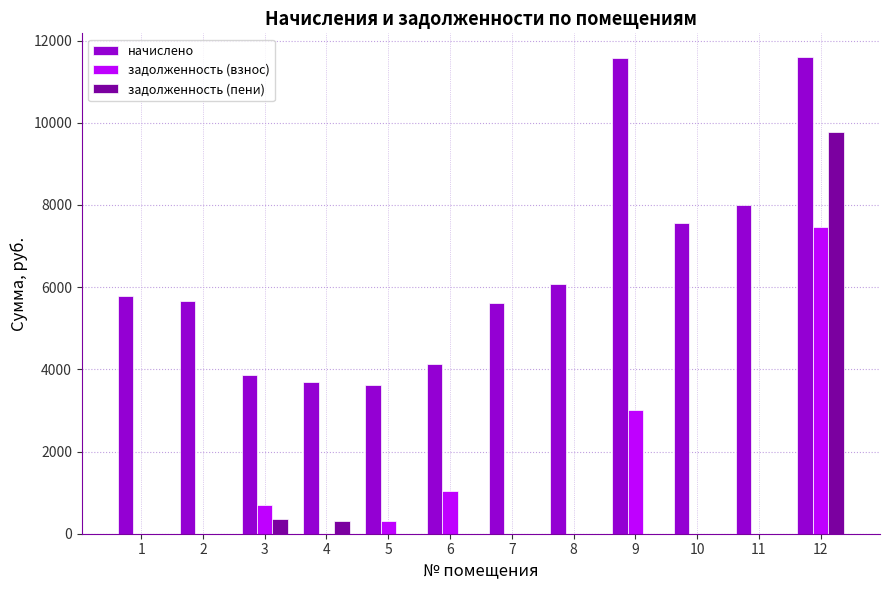

How many groups of bars are there?

12